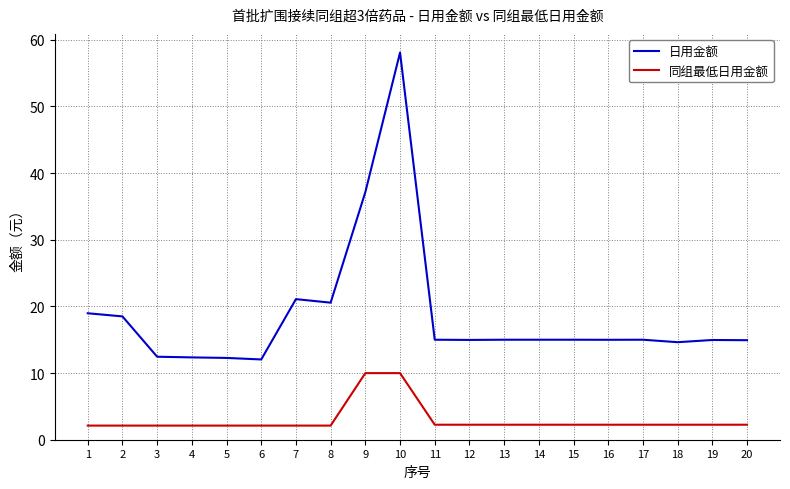

What are all the series names shown in the legend?

日用金额, 同组最低日用金额